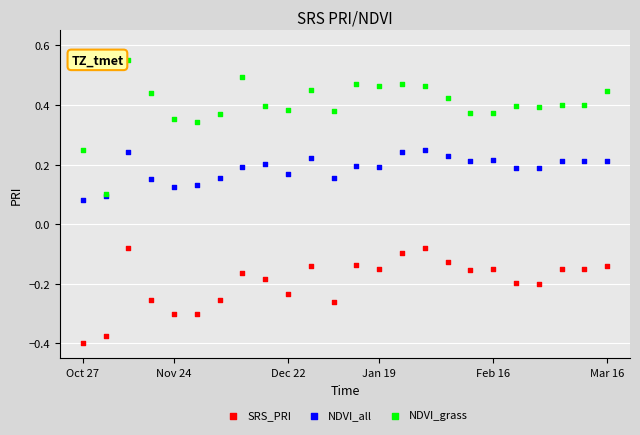

Which series contains the highest Y value?

NDVI_grass